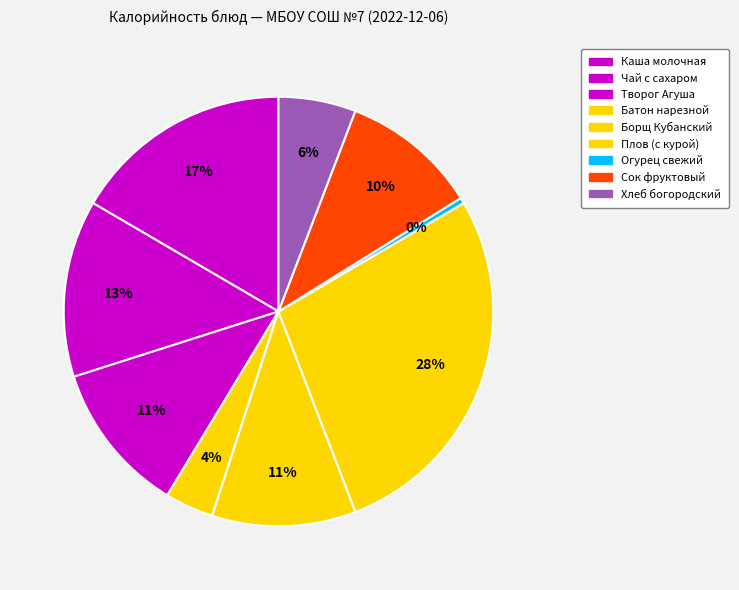

Which category has the smallest portion of the pie?

Огурец свежий